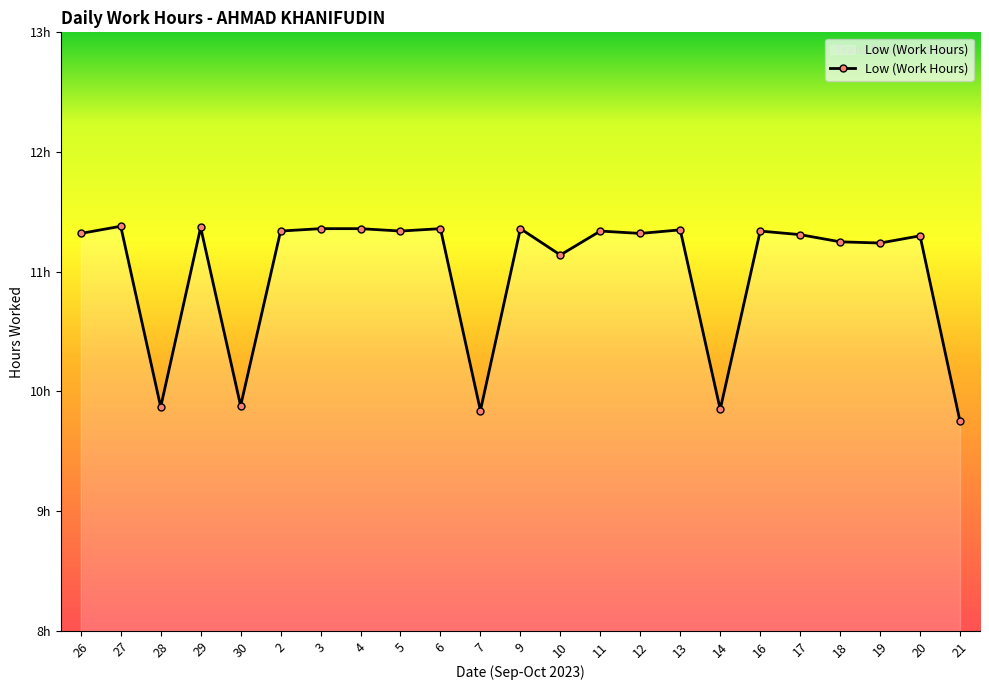

Where does the data first go above 11?

26